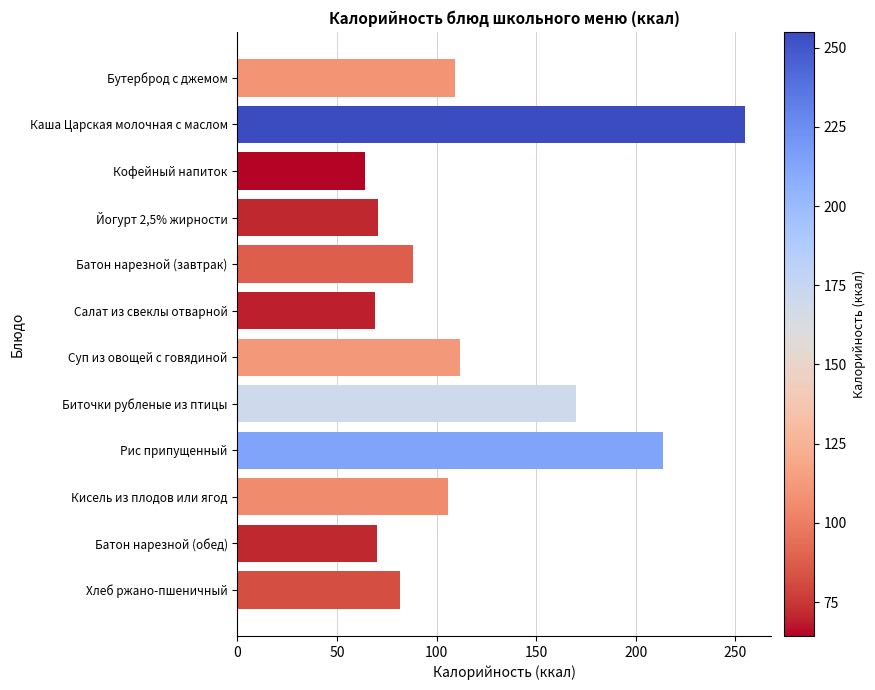

Which label corresponds to the smallest value in the chart?

Кофейный напиток